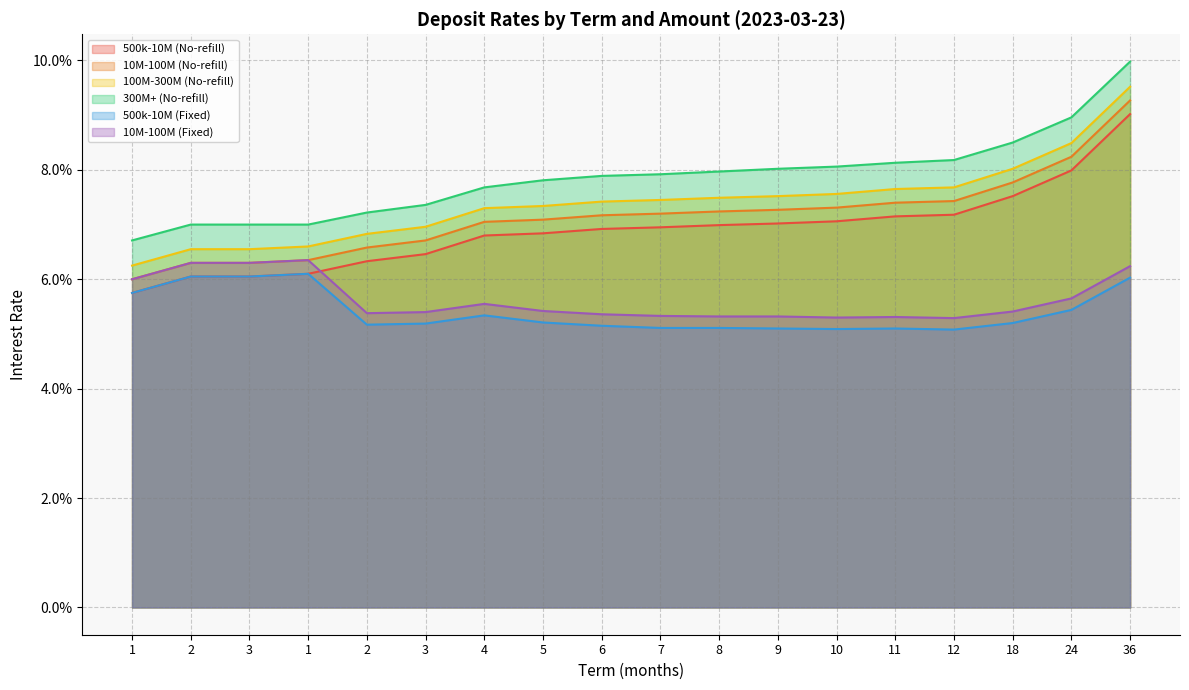

Which has a higher value, 7 or 6?

7